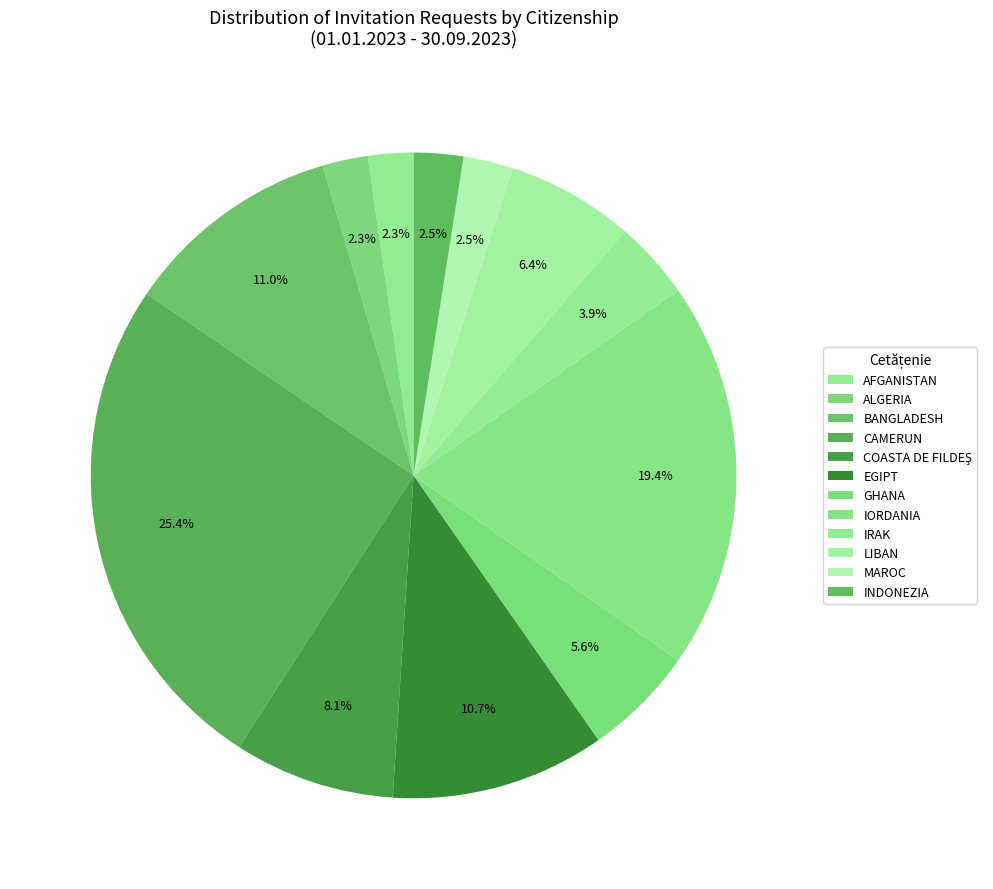

How many segments does this pie chart have?

12